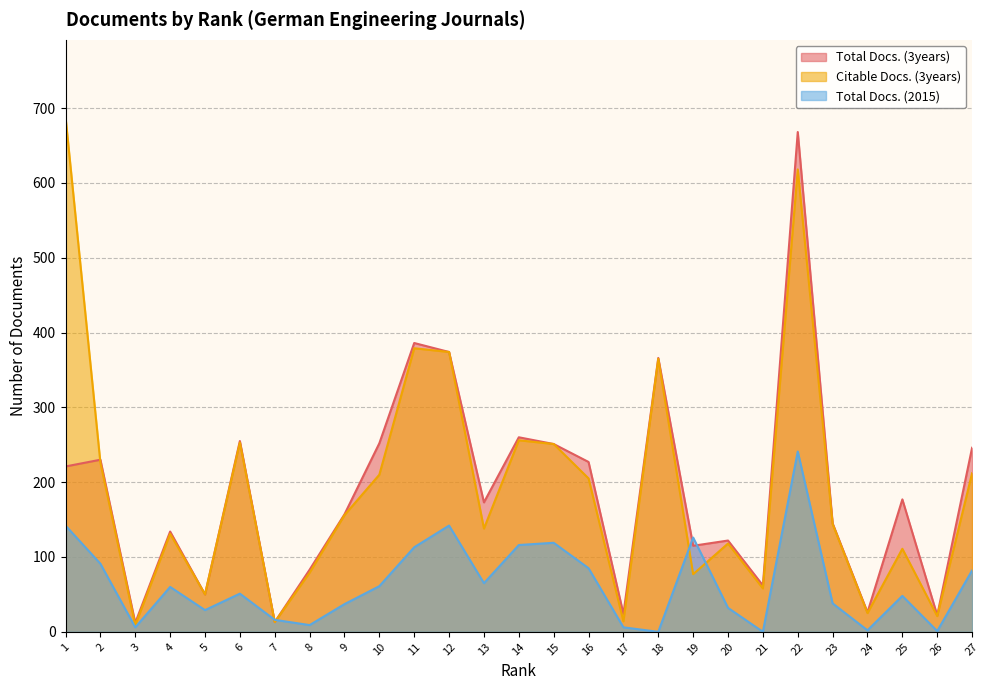

Between 9 and 23, which series saw the biggest shift?

Total Docs. (3years)